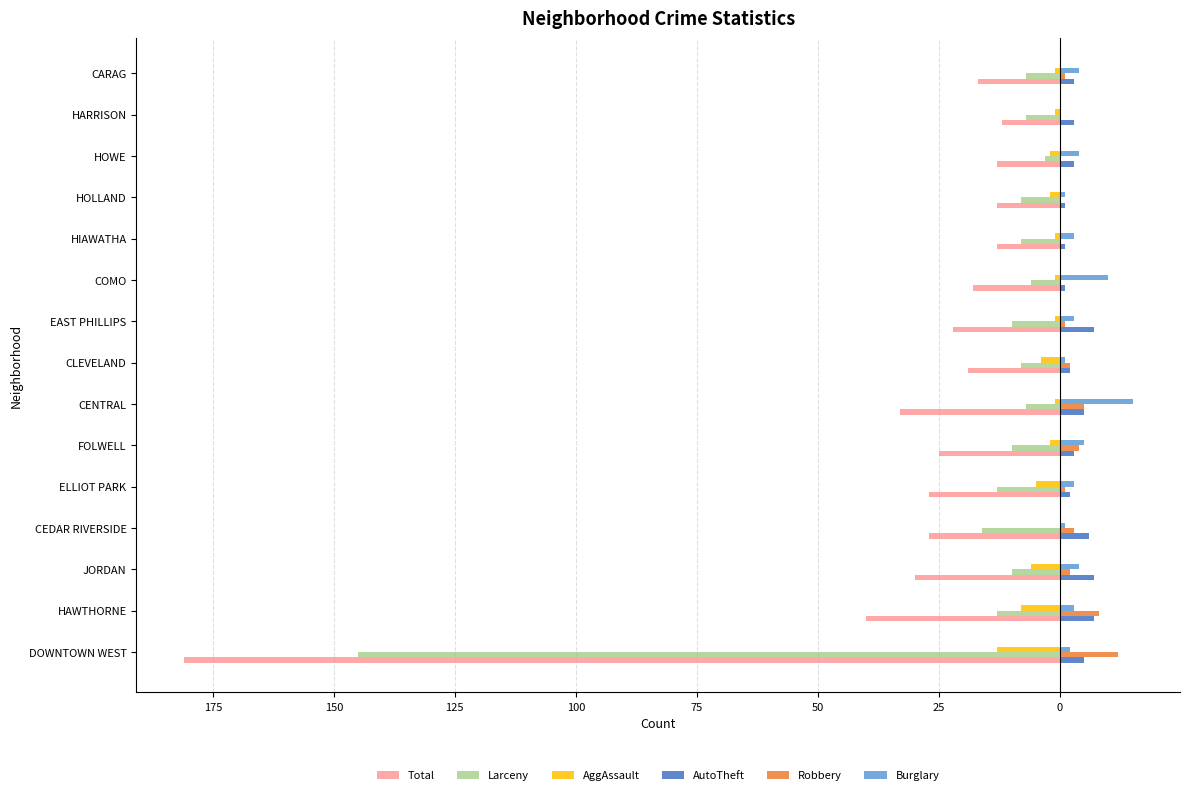

Reading left to right, extract all data points from this chart.

Total: -181	-40	-30	-27	-27	-25	-33	-19	-22	-18	-13	-13	-13	-12	-17
Larceny: -145	-13	-10	-16	-13	-10	-7	-8	-10	-6	-8	-8	-3	-7	-7
AggAssault: -13	-8	-6	0	-5	-2	-1	-4	-1	-1	-1	-2	-2	-1	-1
AutoTheft: 5	7	7	6	2	3	5	2	7	1	1	1	3	3	3
Robbery: 12	8	2	3	1	4	5	2	1	0	0	0	0	0	1
Burglary: 2	3	4	1	3	5	15	1	3	10	3	1	4	0	4